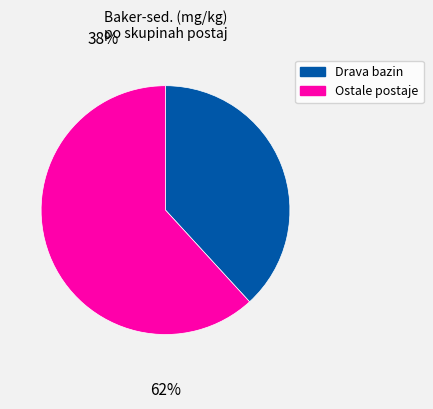

Do Drava bazin and Ostale postaje together represent more than half of the pie?

Yes